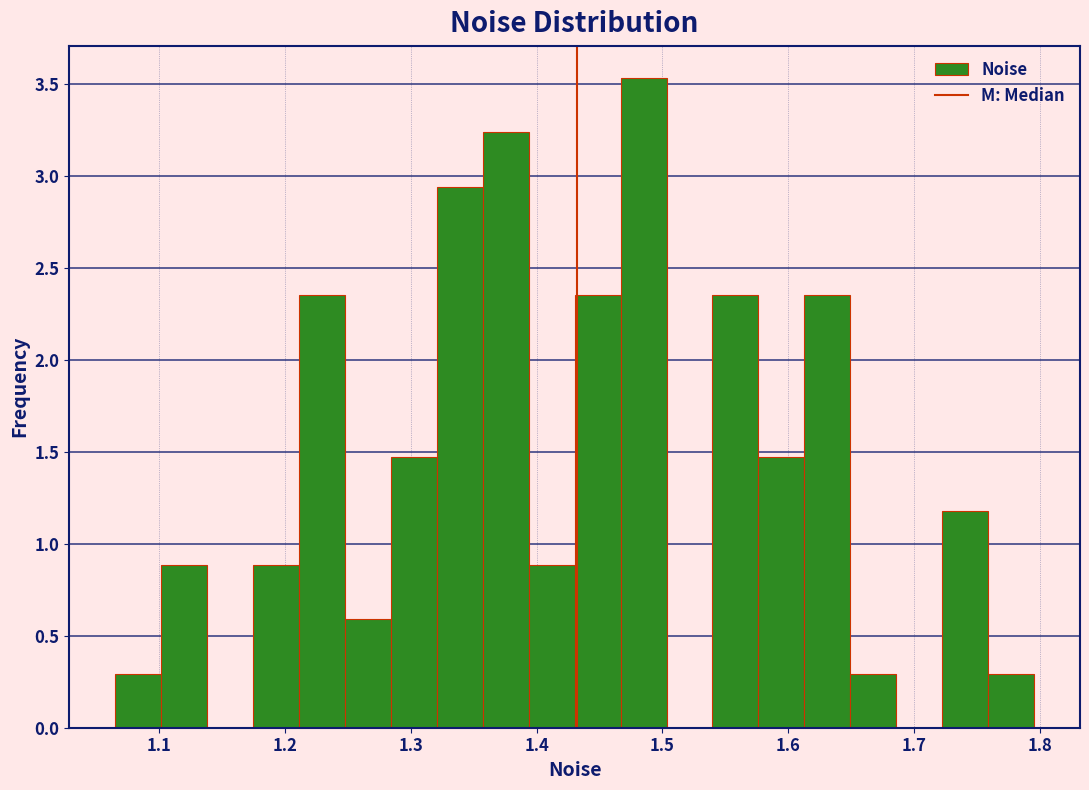

Read against the x-axis, roughly where is the centre of the tallest bar?

1.49